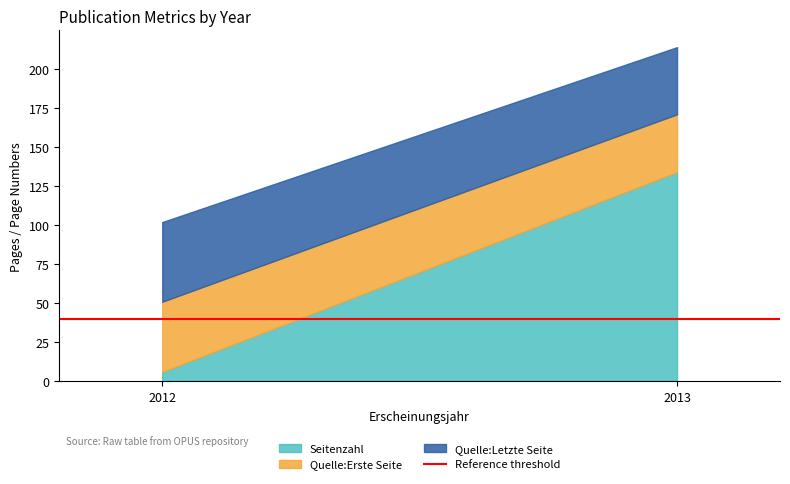

List the series in order of their peak value, highest first.

Seitenzahl, Quelle:Letzte Seite, Quelle:Erste Seite